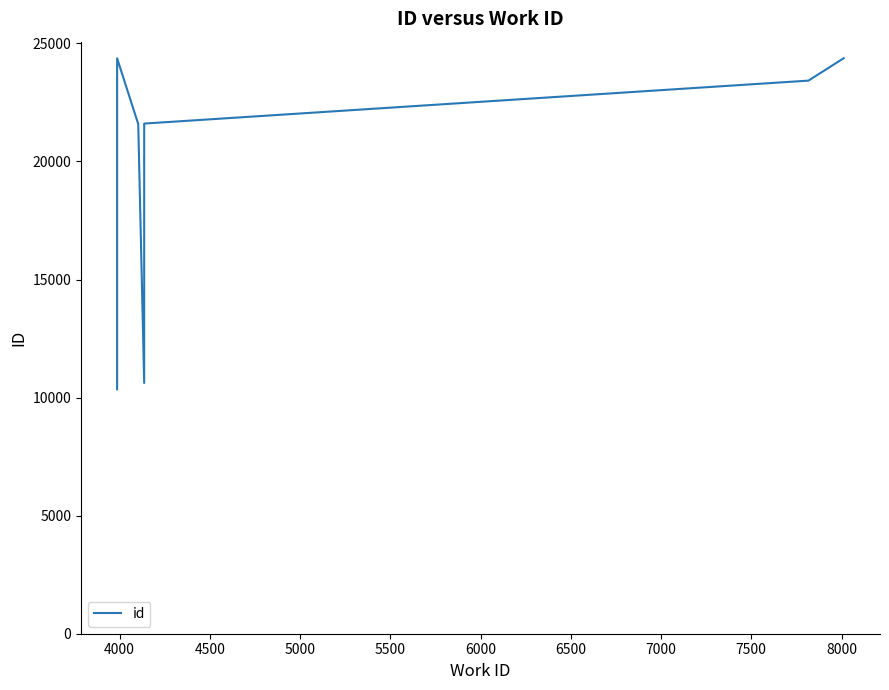

True or false: the data shows 8392 at 4500.

False